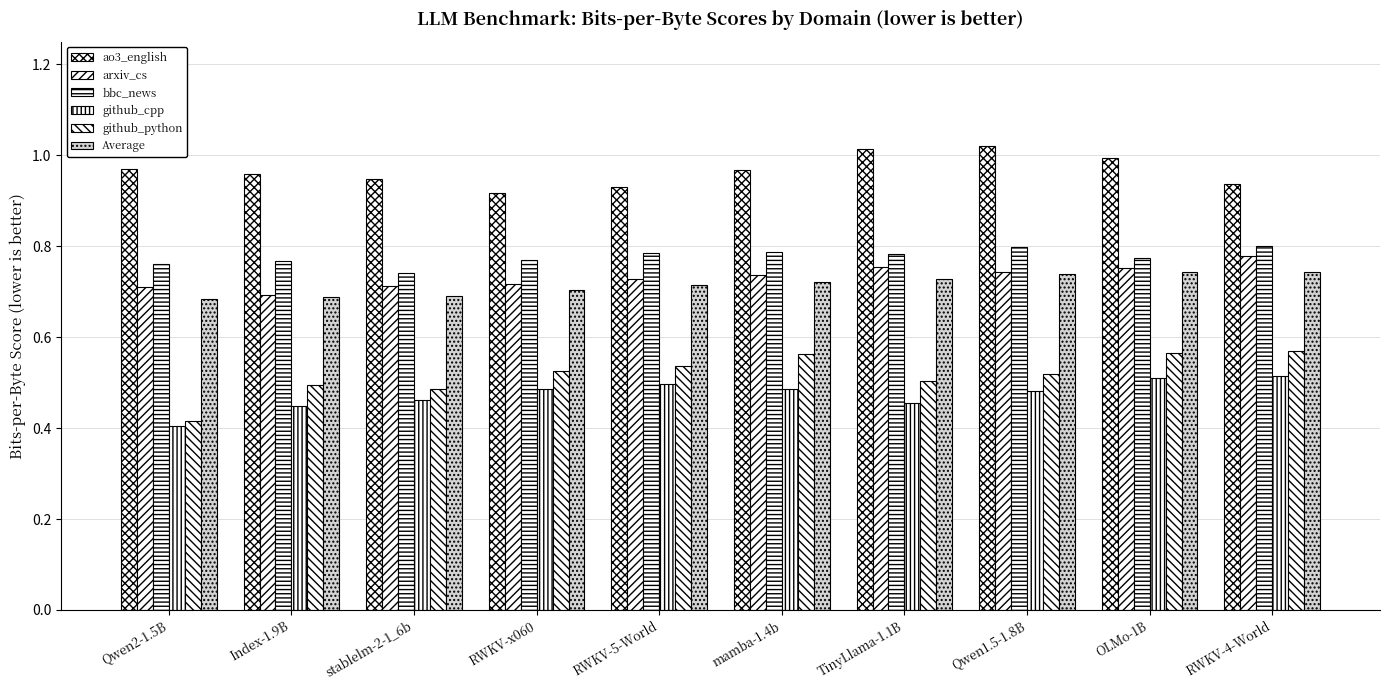

Reading left to right, transcribe all the data shown in this chart.

ao3_english: Qwen2-1.5B=1.0	Index-1.9B=1.0	stablelm-2-1_6b=0.9	RWKV-x060=0.9	RWKV-5-World=0.9	mamba-1.4b=1.0	TinyLlama-1.1B=1.0	Qwen1.5-1.8B=1.0	OLMo-1B=1.0	RWKV-4-World=0.9
arxiv_cs: Qwen2-1.5B=0.7	Index-1.9B=0.7	stablelm-2-1_6b=0.7	RWKV-x060=0.7	RWKV-5-World=0.7	mamba-1.4b=0.7	TinyLlama-1.1B=0.8	Qwen1.5-1.8B=0.7	OLMo-1B=0.8	RWKV-4-World=0.8
bbc_news: Qwen2-1.5B=0.8	Index-1.9B=0.8	stablelm-2-1_6b=0.7	RWKV-x060=0.8	RWKV-5-World=0.8	mamba-1.4b=0.8	TinyLlama-1.1B=0.8	Qwen1.5-1.8B=0.8	OLMo-1B=0.8	RWKV-4-World=0.8
github_cpp: Qwen2-1.5B=0.4	Index-1.9B=0.4	stablelm-2-1_6b=0.5	RWKV-x060=0.5	RWKV-5-World=0.5	mamba-1.4b=0.5	TinyLlama-1.1B=0.5	Qwen1.5-1.8B=0.5	OLMo-1B=0.5	RWKV-4-World=0.5
github_python: Qwen2-1.5B=0.4	Index-1.9B=0.5	stablelm-2-1_6b=0.5	RWKV-x060=0.5	RWKV-5-World=0.5	mamba-1.4b=0.6	TinyLlama-1.1B=0.5	Qwen1.5-1.8B=0.5	OLMo-1B=0.6	RWKV-4-World=0.6
Average: Qwen2-1.5B=0.7	Index-1.9B=0.7	stablelm-2-1_6b=0.7	RWKV-x060=0.7	RWKV-5-World=0.7	mamba-1.4b=0.7	TinyLlama-1.1B=0.7	Qwen1.5-1.8B=0.7	OLMo-1B=0.7	RWKV-4-World=0.7